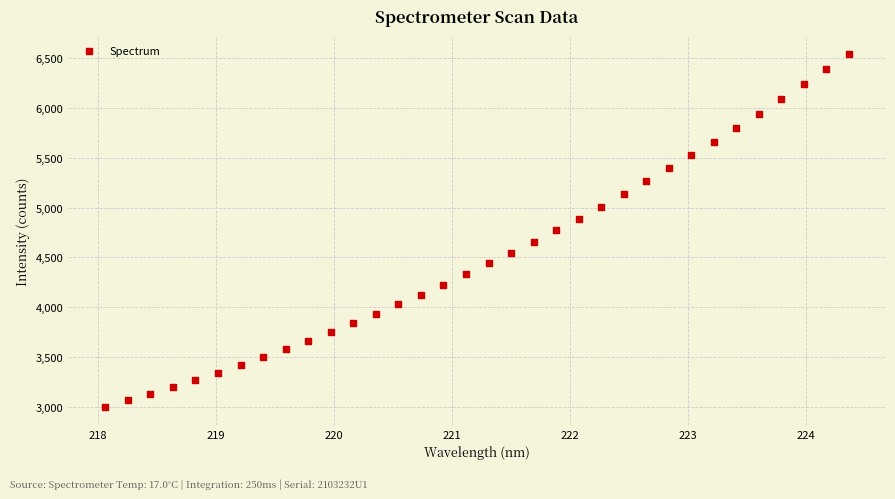

What is the range of X values (max minus min)?

6.3